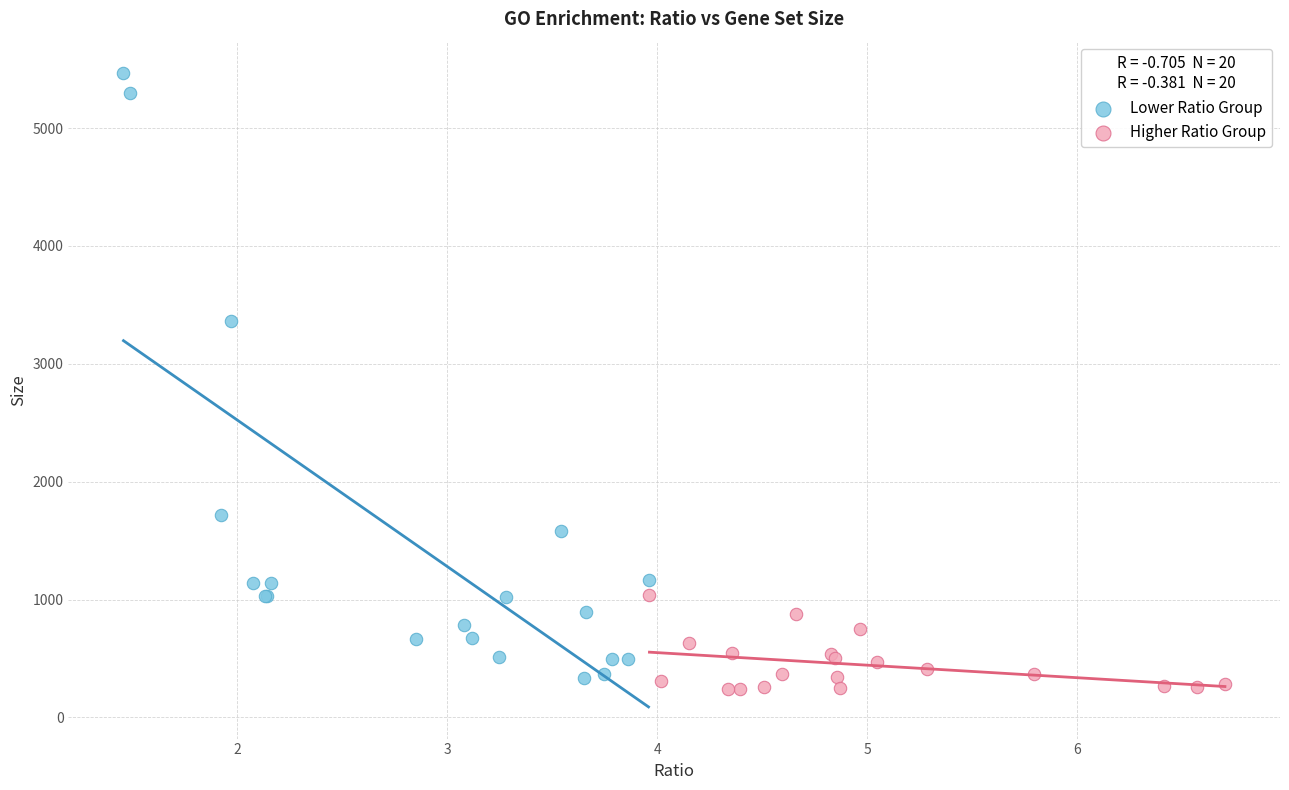

Which series reaches the minimum Y coordinate?

Higher Ratio Group